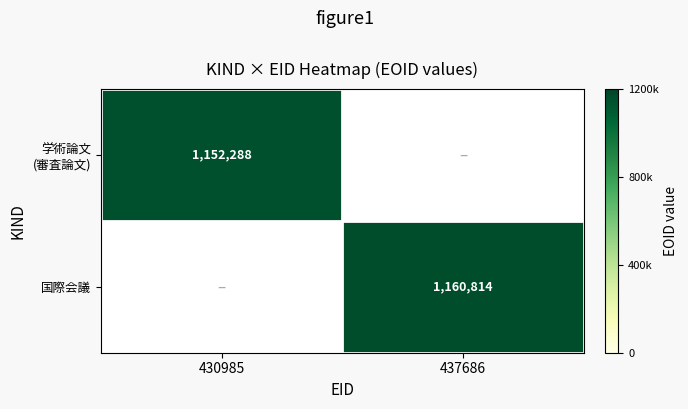

The value of 国際会議 at 437686 is 1762118. True or false?

False